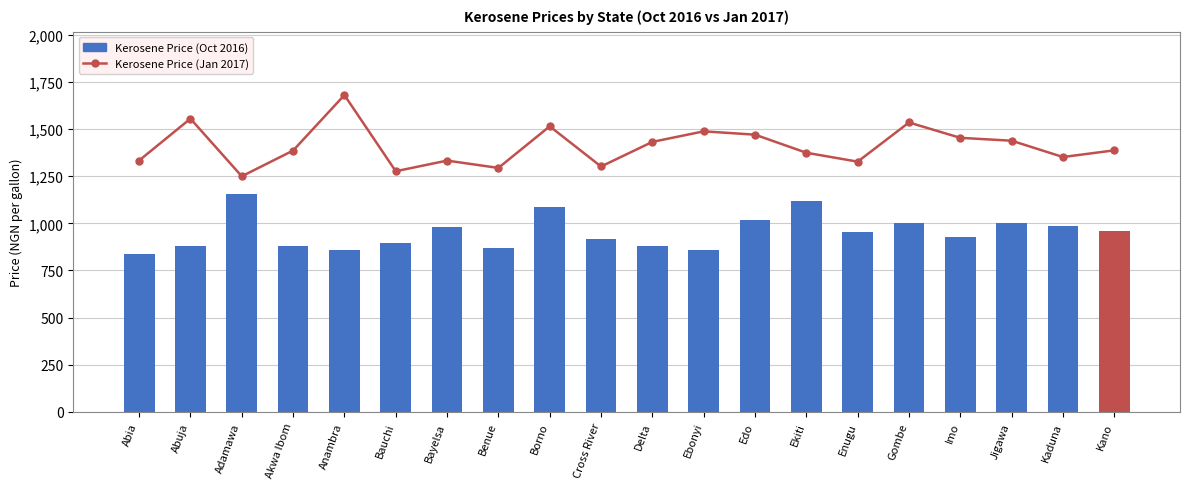

Which series has the widest spread of values?

Kerosene Price (Jan 2017)